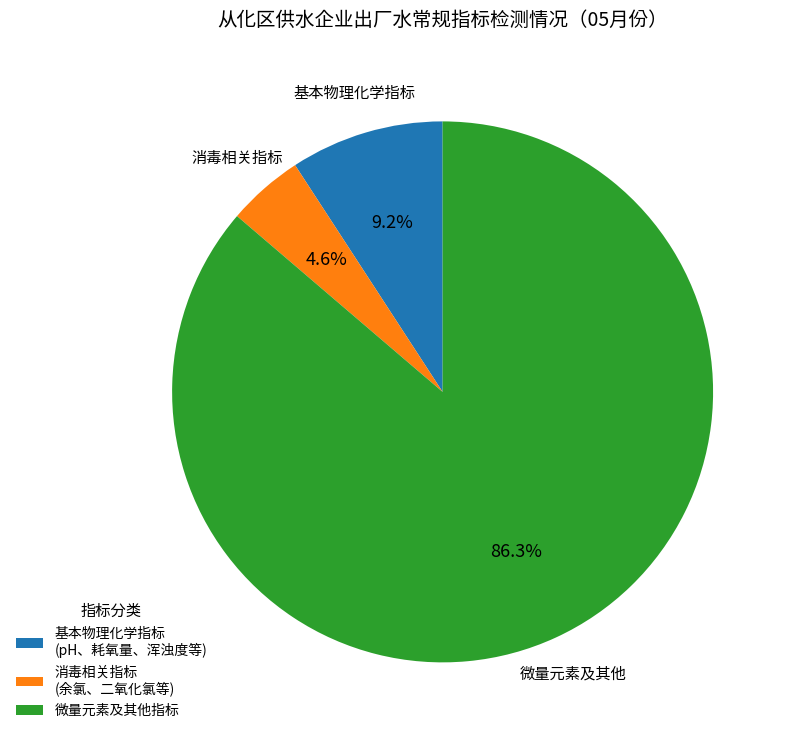

Between 微量元素及其他指标 and 基本物理化学指标 (pH、耗氧量、浑浊度等), which is larger?

微量元素及其他指标